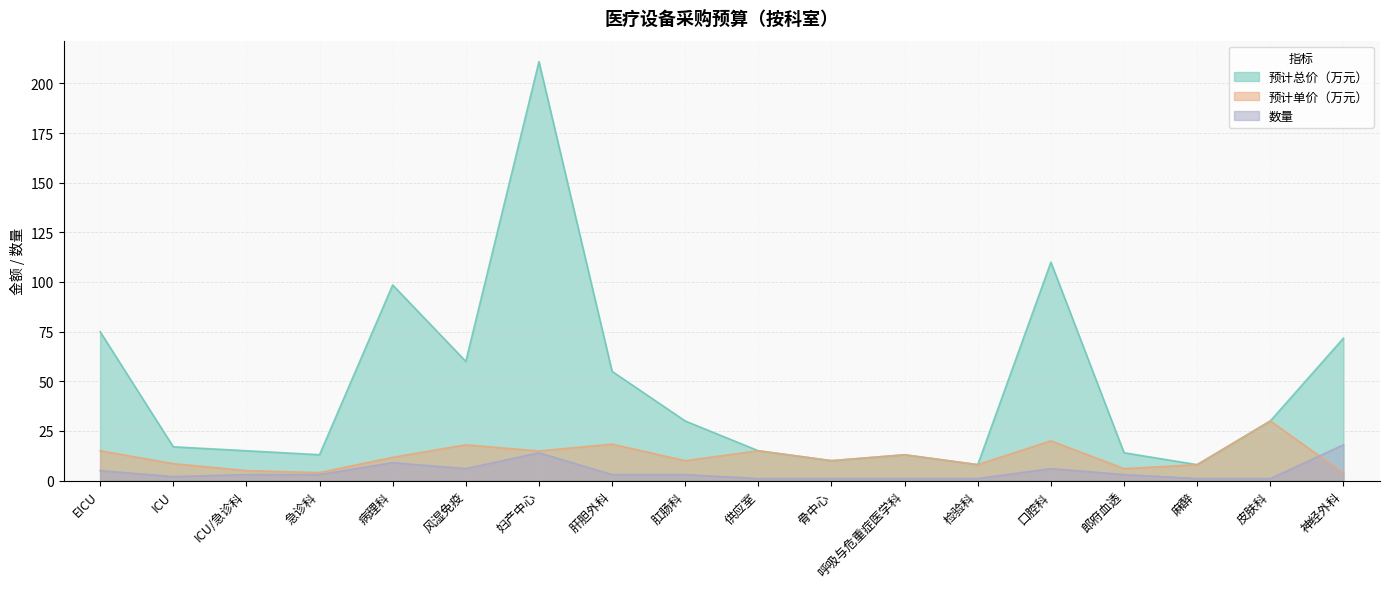

Between which two adjacent categories do 预计单价（万元） and 数量 first intersect?

皮肤科 and 神经外科